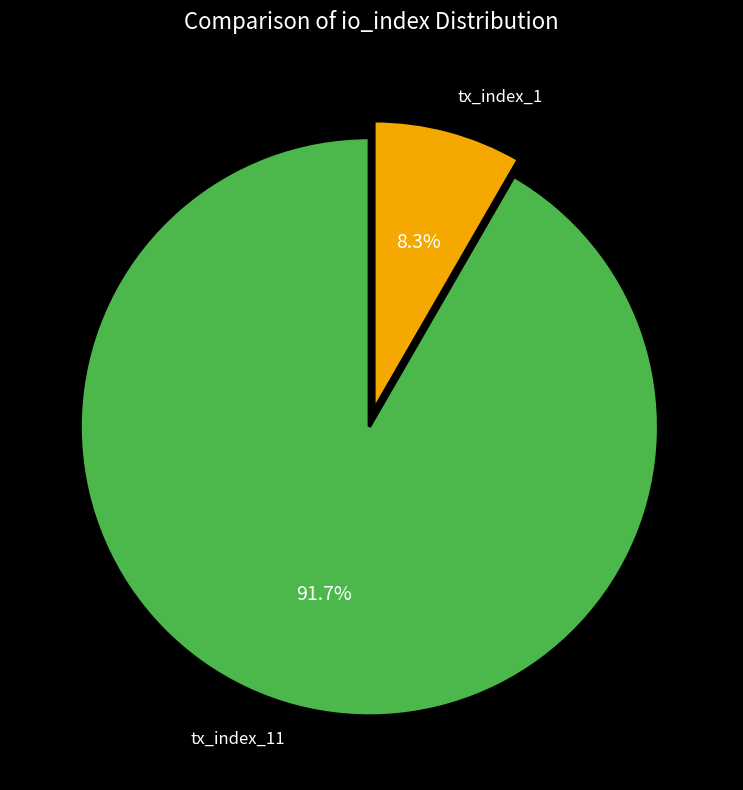

To the nearest percent, what portion does tx_index_11 represent?

92%